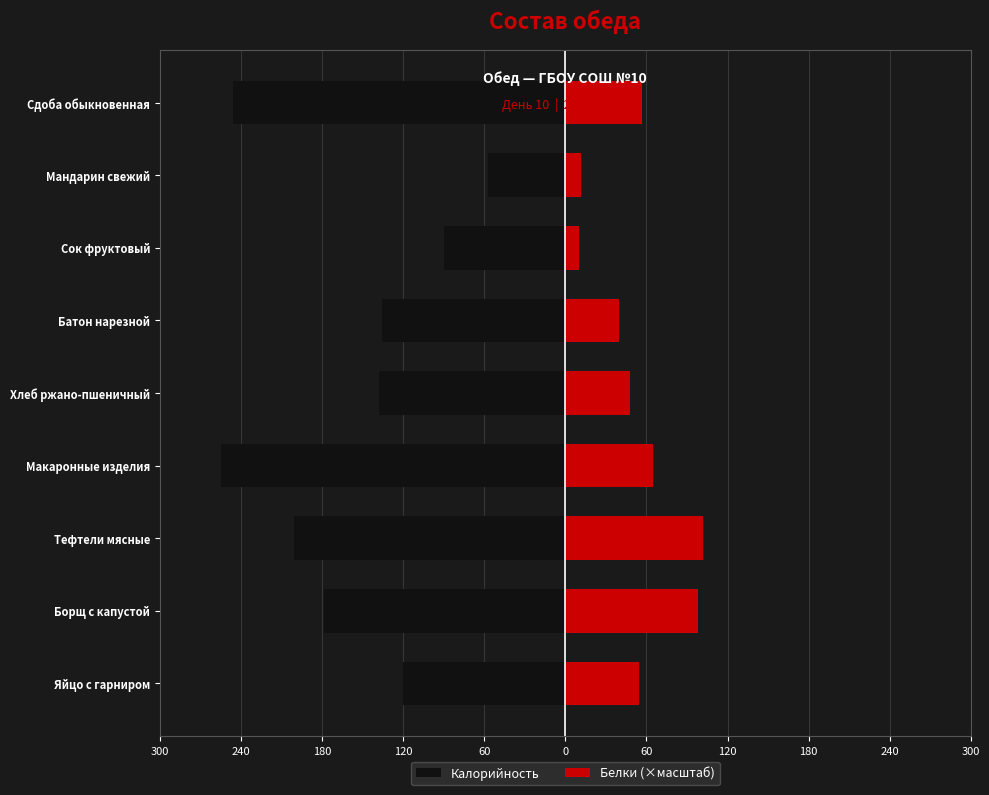

What is the difference between the maximum and minimum values in the Калорийность series?

197.4